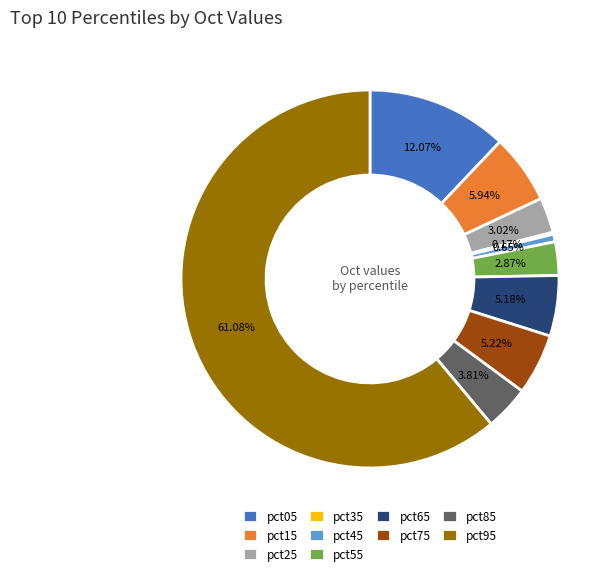

Is there a majority slice in this chart?

Yes